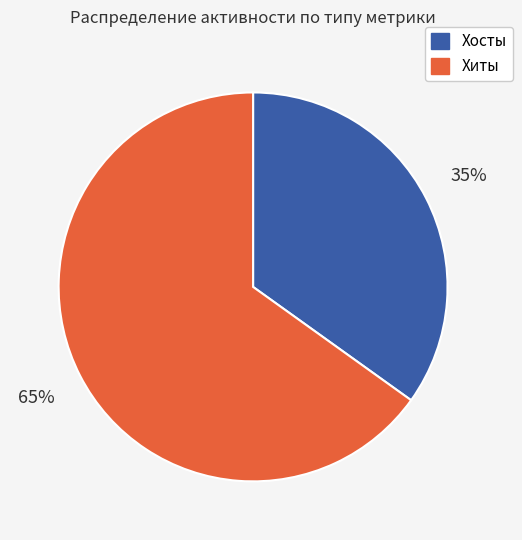

How many segments does this pie chart have?

2